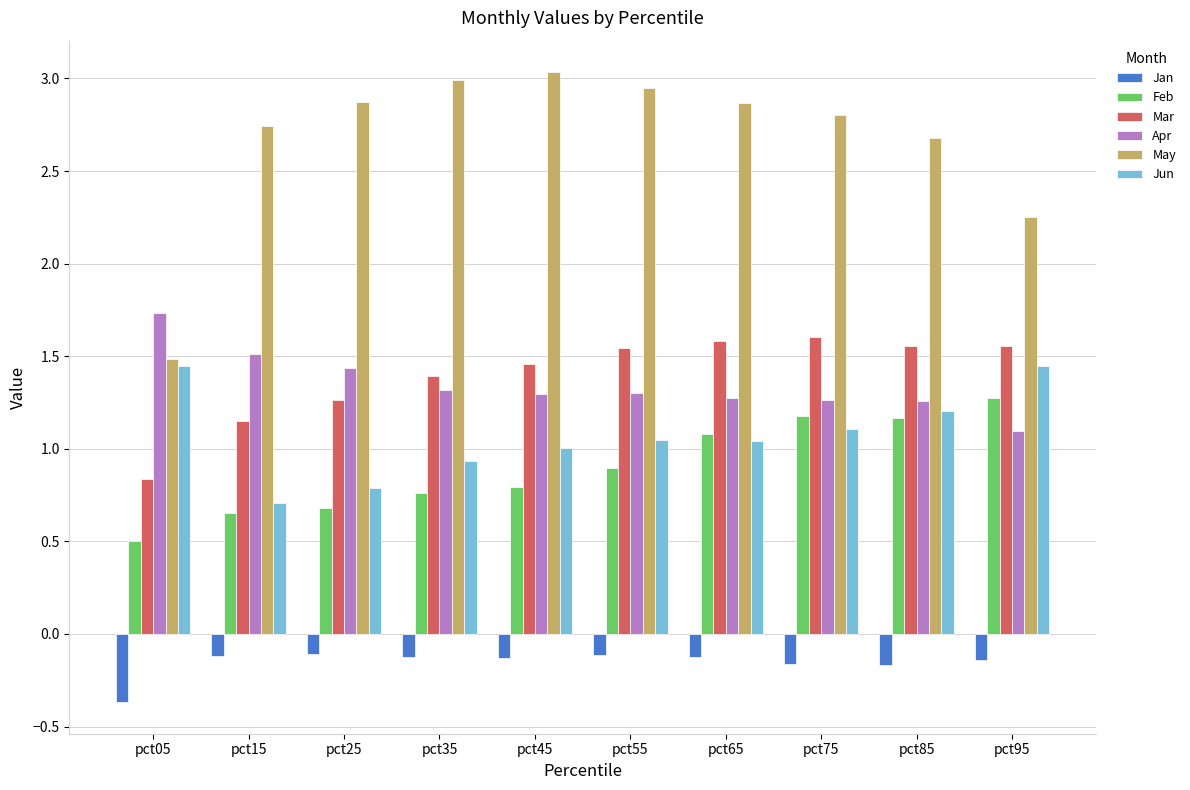

True or false: Jun has a value of 1.1 at pct75.

True